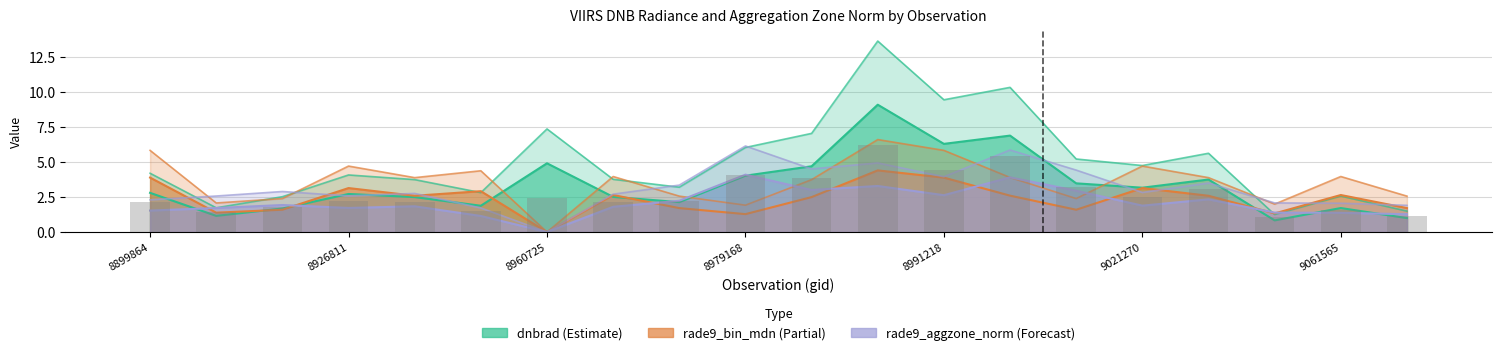

How many positive values does the rade9_aggzone_norm series have?

19